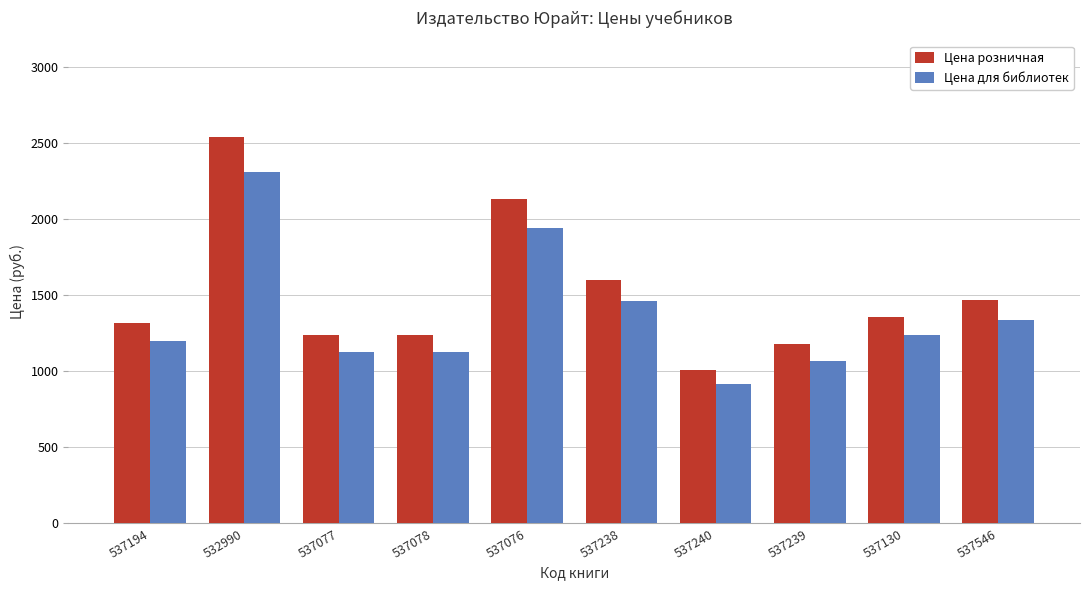

At which label does Цена для библиотек reach its minimum?

537240